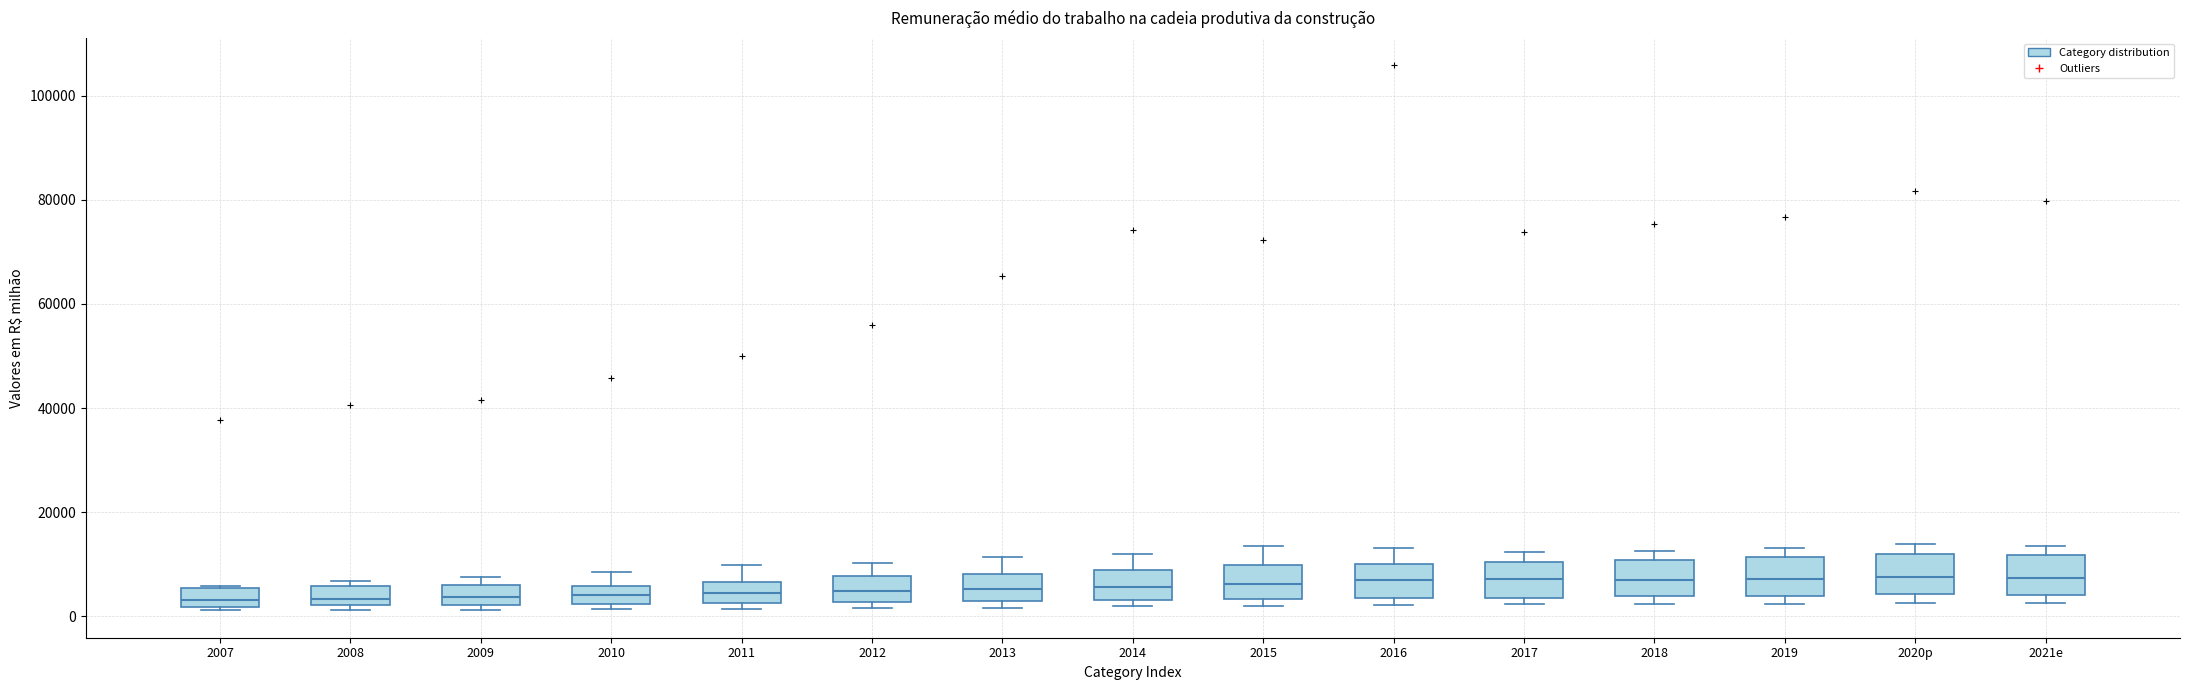

Where is the upper edge of the box for 2016 on the y-axis? The values are not printed on the chart, so give them approximately, as read against the axis.

10000